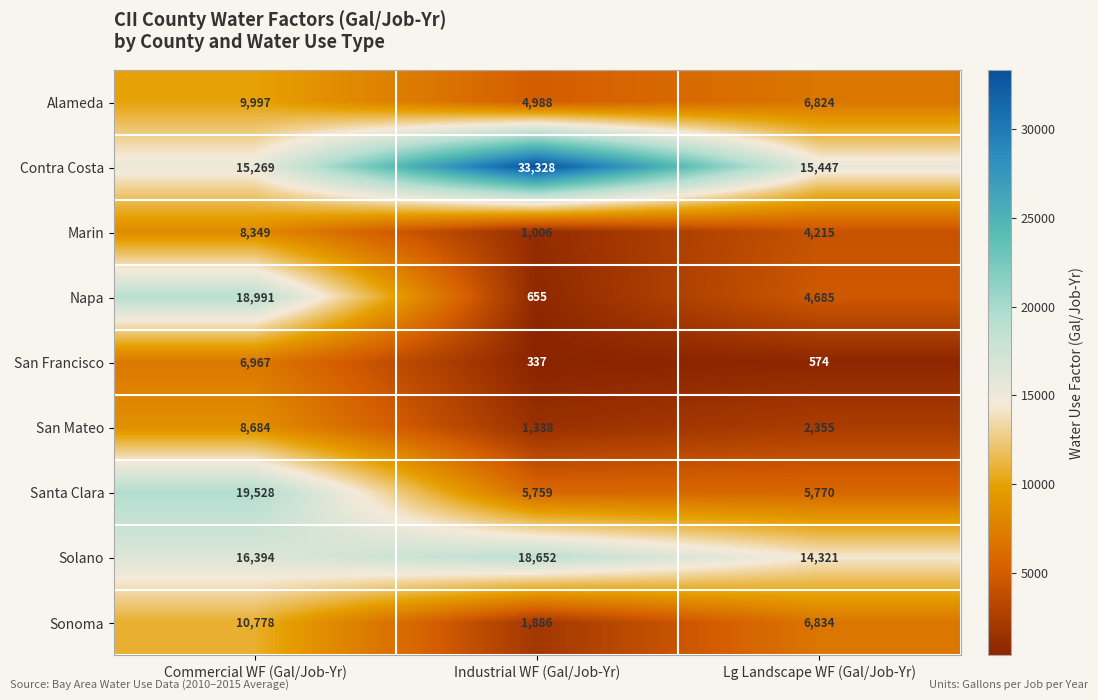

Reading right to left, what are all the values shown in this chart?

Alameda: Lg Landscape WF (Gal/Job-Yr)=6824	Industrial WF (Gal/Job-Yr)=4988	Commercial WF (Gal/Job-Yr)=9997
Contra Costa: Lg Landscape WF (Gal/Job-Yr)=15447	Industrial WF (Gal/Job-Yr)=33328	Commercial WF (Gal/Job-Yr)=15269
Marin: Lg Landscape WF (Gal/Job-Yr)=4215	Industrial WF (Gal/Job-Yr)=1006	Commercial WF (Gal/Job-Yr)=8349
Napa: Lg Landscape WF (Gal/Job-Yr)=4685	Industrial WF (Gal/Job-Yr)=655	Commercial WF (Gal/Job-Yr)=18991
San Francisco: Lg Landscape WF (Gal/Job-Yr)=574	Industrial WF (Gal/Job-Yr)=337	Commercial WF (Gal/Job-Yr)=6967
San Mateo: Lg Landscape WF (Gal/Job-Yr)=2355	Industrial WF (Gal/Job-Yr)=1338	Commercial WF (Gal/Job-Yr)=8684
Santa Clara: Lg Landscape WF (Gal/Job-Yr)=5770	Industrial WF (Gal/Job-Yr)=5759	Commercial WF (Gal/Job-Yr)=19528
Solano: Lg Landscape WF (Gal/Job-Yr)=14321	Industrial WF (Gal/Job-Yr)=18652	Commercial WF (Gal/Job-Yr)=16394
Sonoma: Lg Landscape WF (Gal/Job-Yr)=6834	Industrial WF (Gal/Job-Yr)=1886	Commercial WF (Gal/Job-Yr)=10778